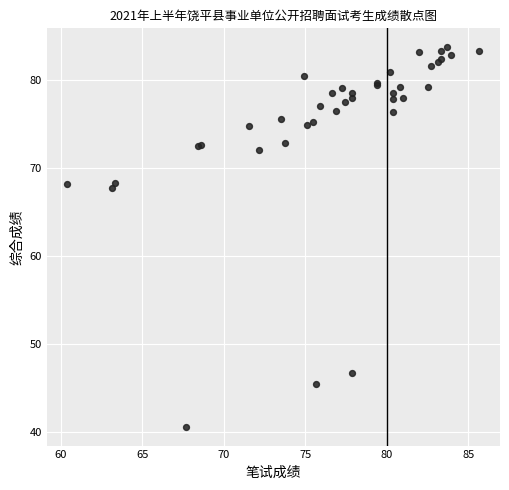

What Y value in the scatter plot is closest to 62?

67.6